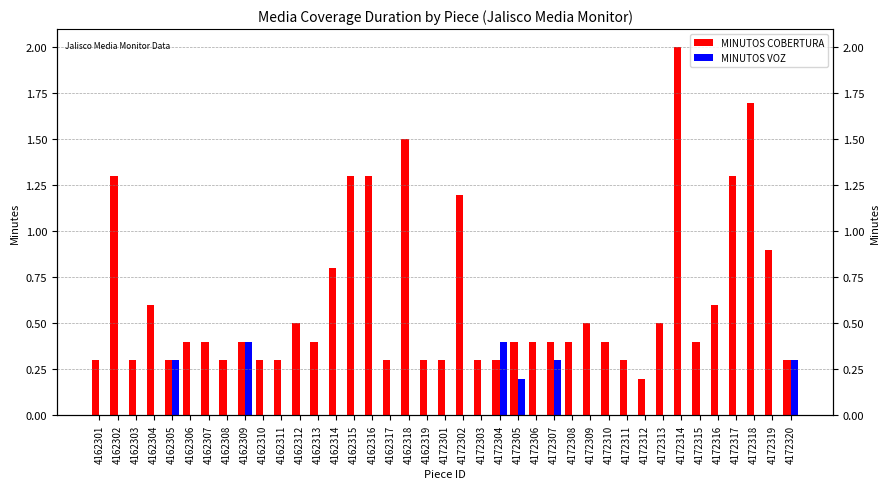

What is the sum of all MINUTOS COBERTURA values?

24.1